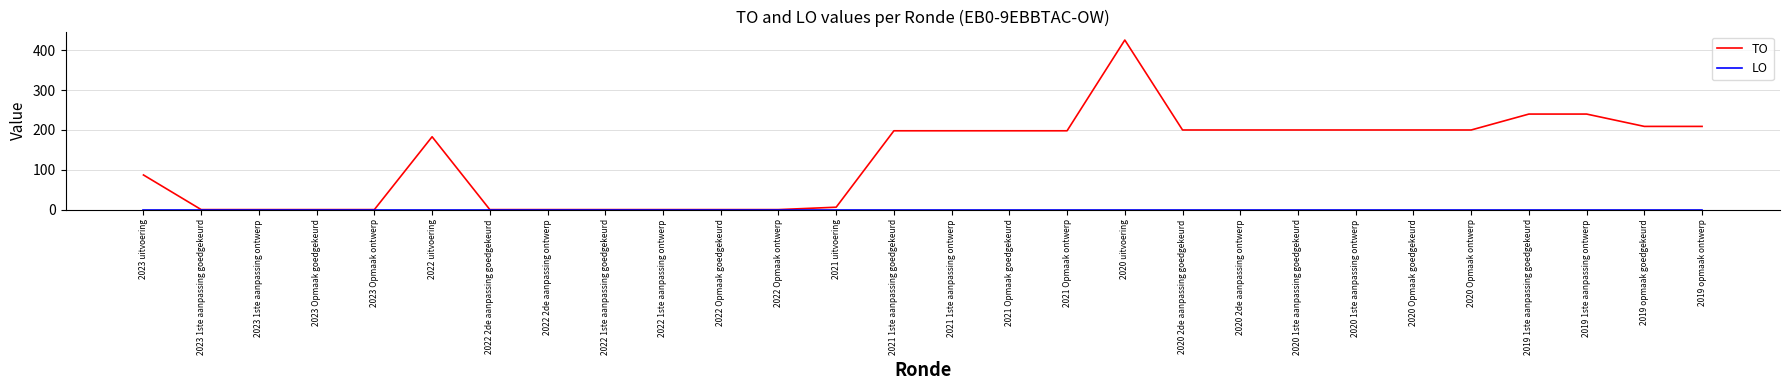

What is the greatest value displayed?

426